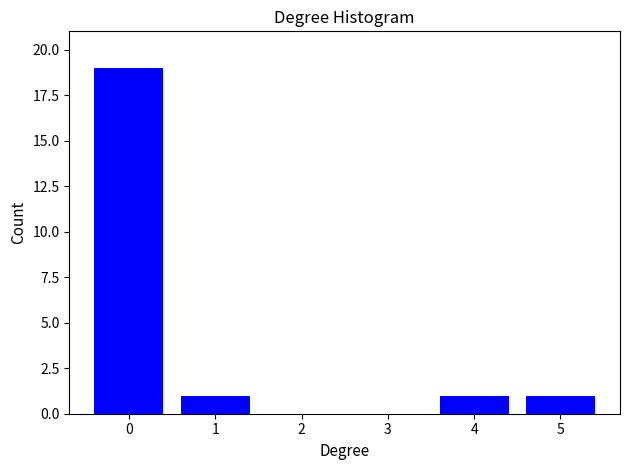

Reading left to right, list all the values displayed in this chart.

0=19	1=1	2=0	3=0	4=1	5=1